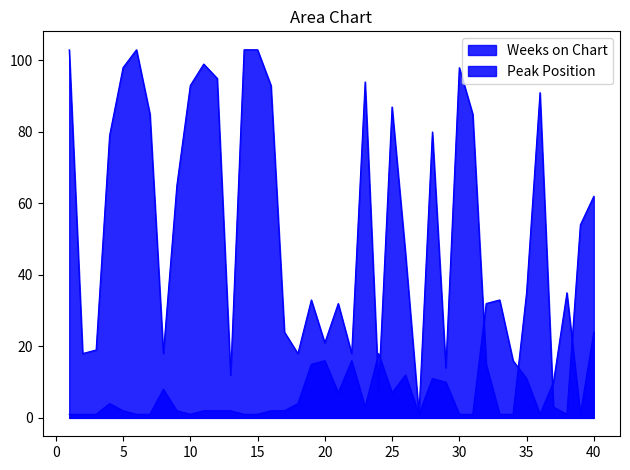

Rank the series by their maximum value, from lowest to highest.

Peak Position, Weeks on Chart